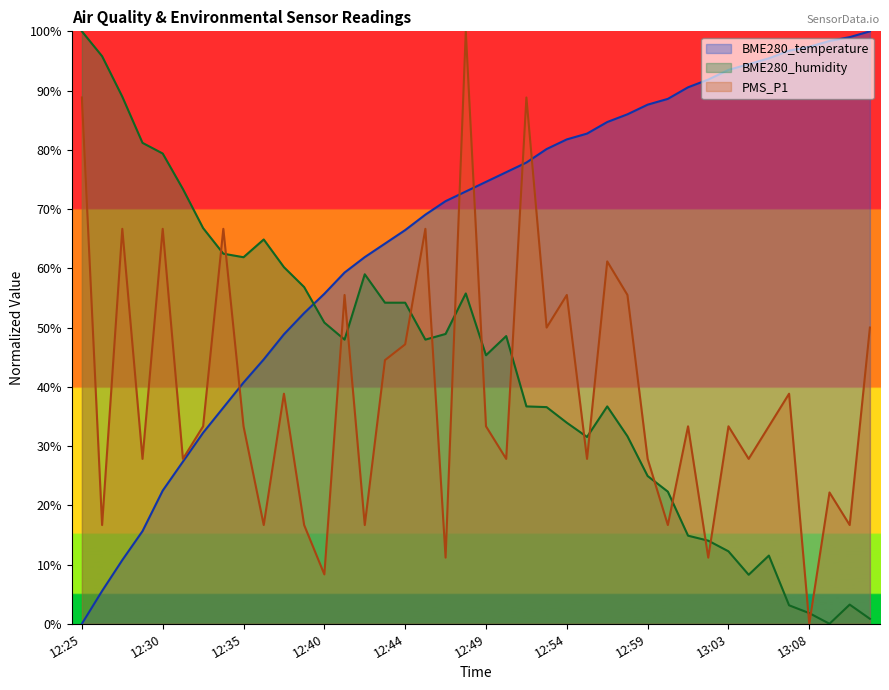

In BME280_humidity, how many points are lower than both neighbors (excluding endpoints)?

7